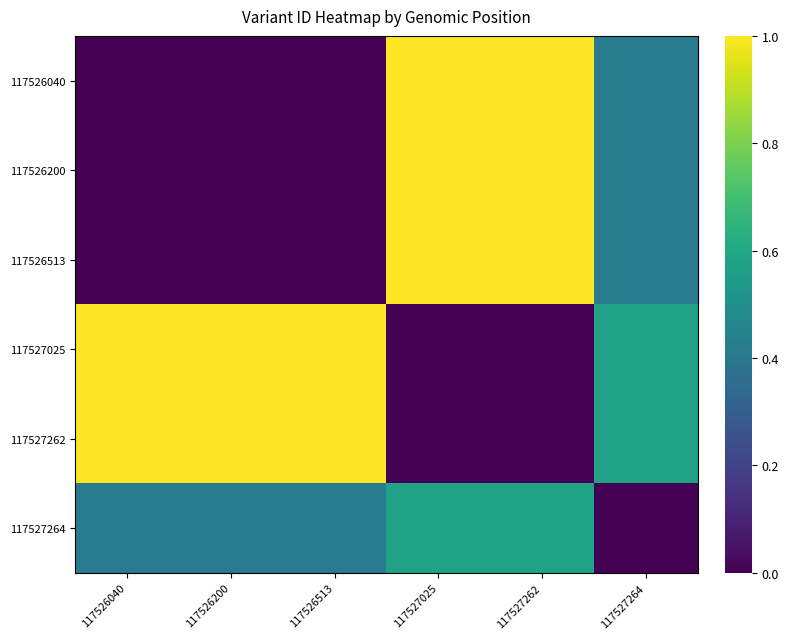

Which category has the lowest value across all series?

117526040